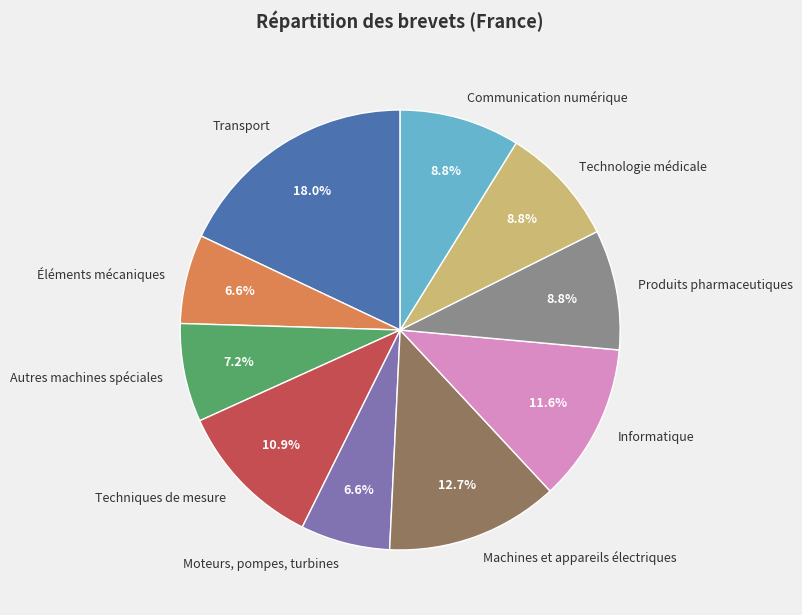

Is it true that Produits pharmaceutiques is 1% of the pie?

False